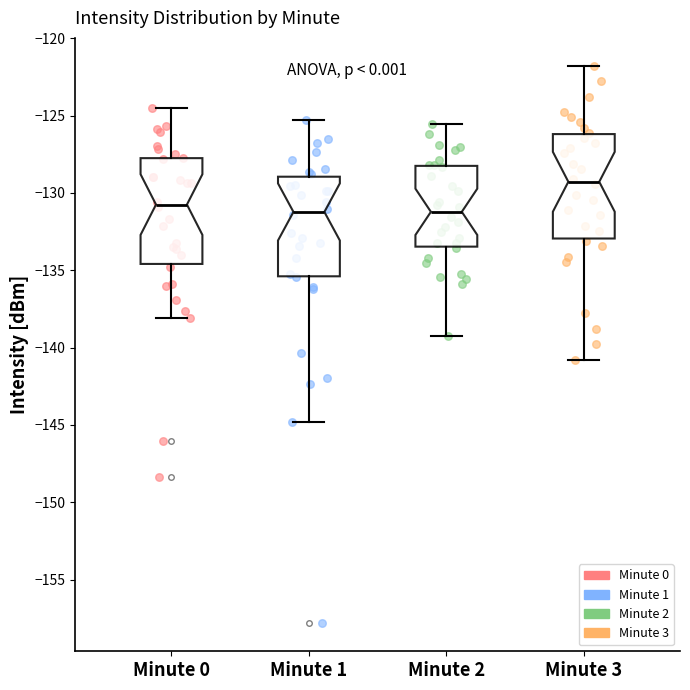

Reading left to right, read every box against the y-axis: the position of its median line, the range the box covers, and the ends of its whiskers. The values are not printed on the chart, so give them approximately, as read against the axis.

Minute 0: median -131.0, box -134.5 to -128.0, whiskers -138.0 to -124.5
Minute 1: median -131.0, box -135.5 to -129.0, whiskers -145.0 to -125.5
Minute 2: median -131.0, box -133.5 to -128.0, whiskers -139.0 to -125.5
Minute 3: median -129.5, box -133.0 to -126.0, whiskers -141.0 to -122.0